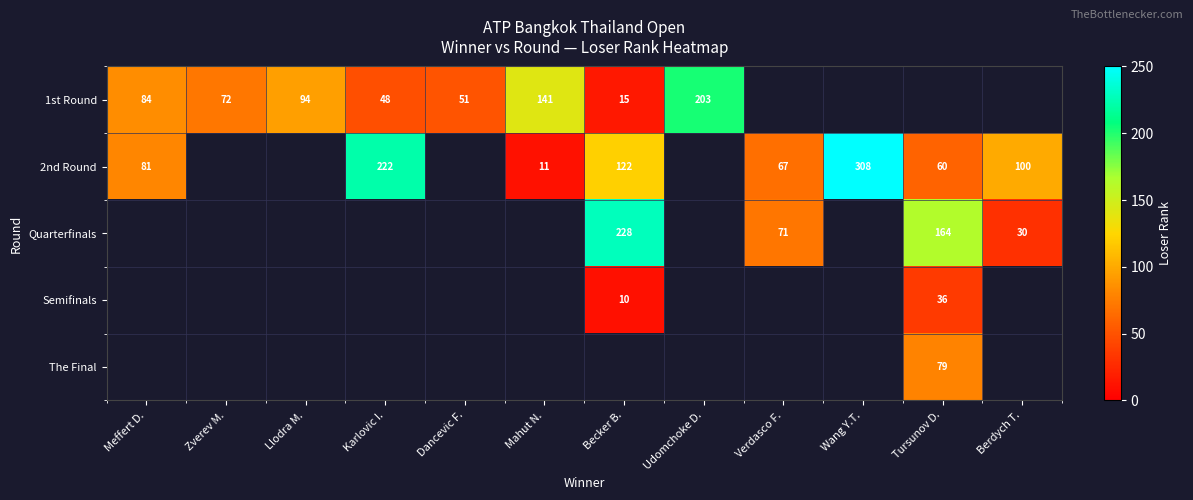

Which category has the highest value across all series?

Wang Y.T.